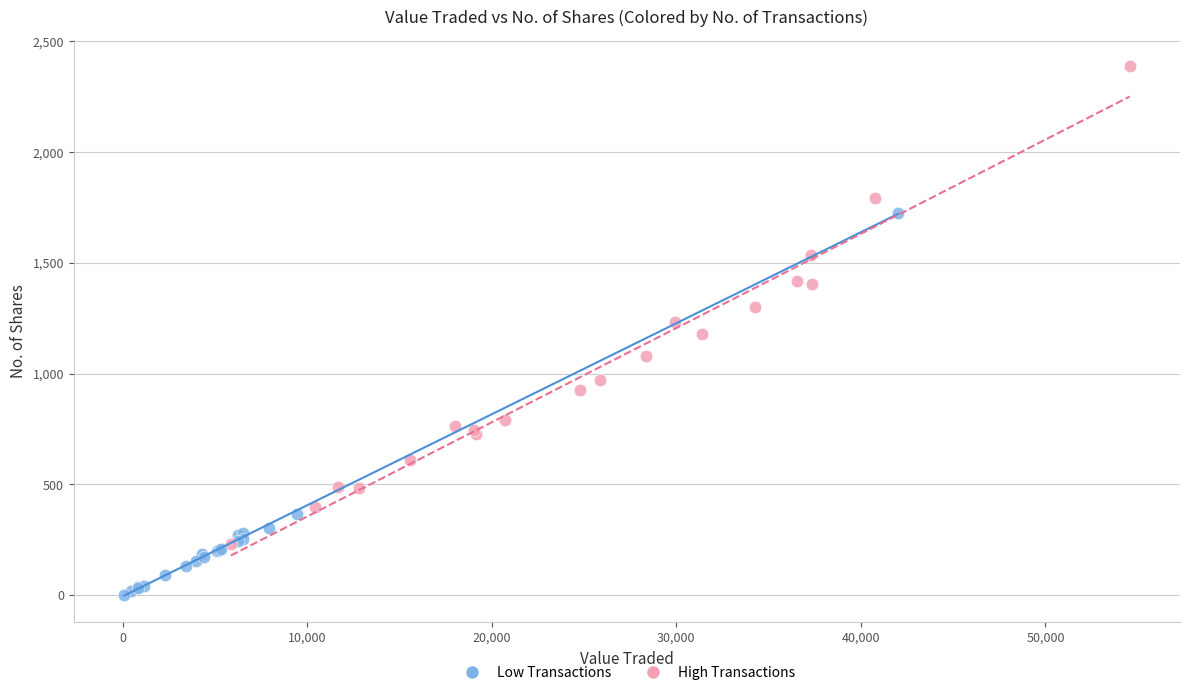

Which series reaches the maximum Y coordinate?

High Transactions